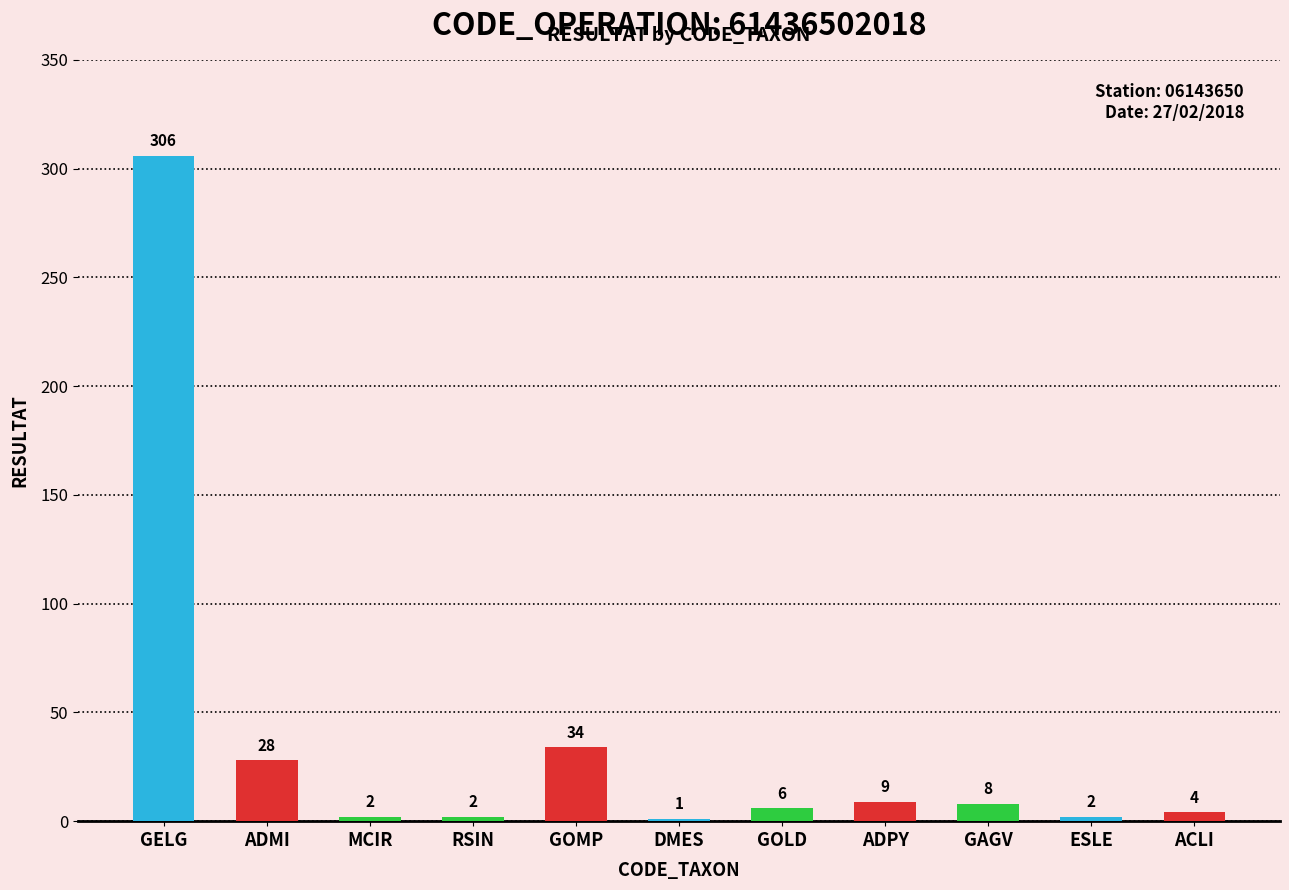

The value at GELG is 195. True or false?

False